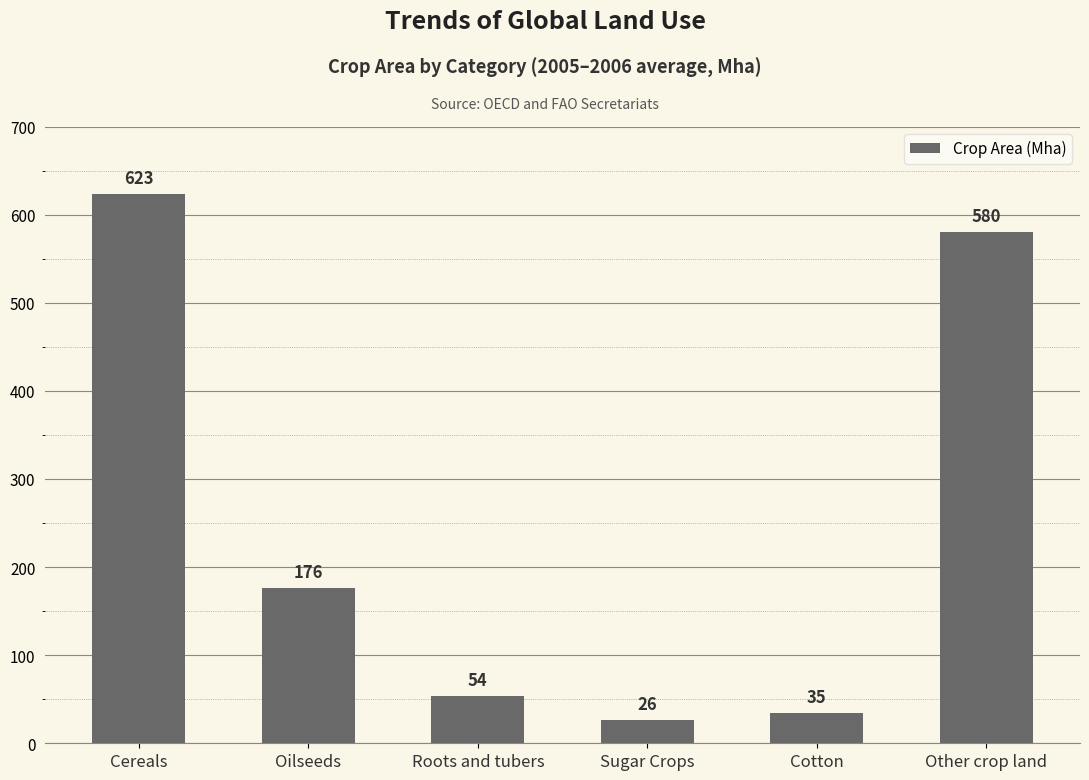

List the labels in order of value, smallest first.

Sugar Crops, Cotton, Roots and tubers, Oilseeds, Other crop land, Cereals